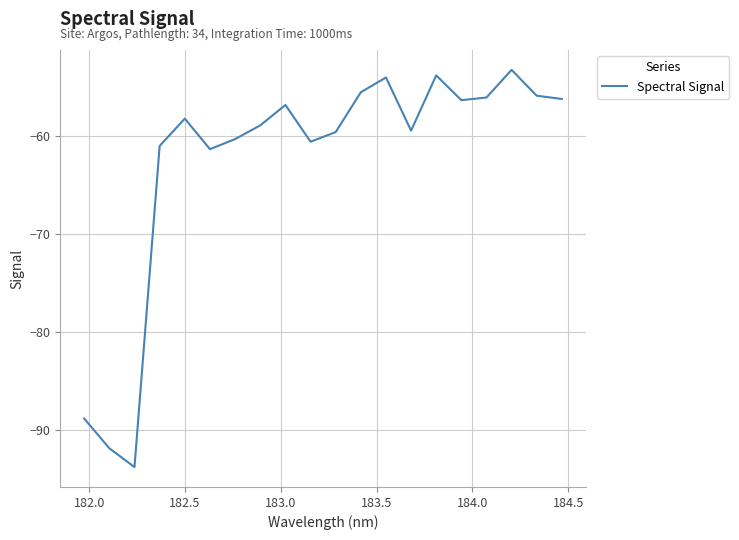

What is the minimum value shown in the chart?

-93.8